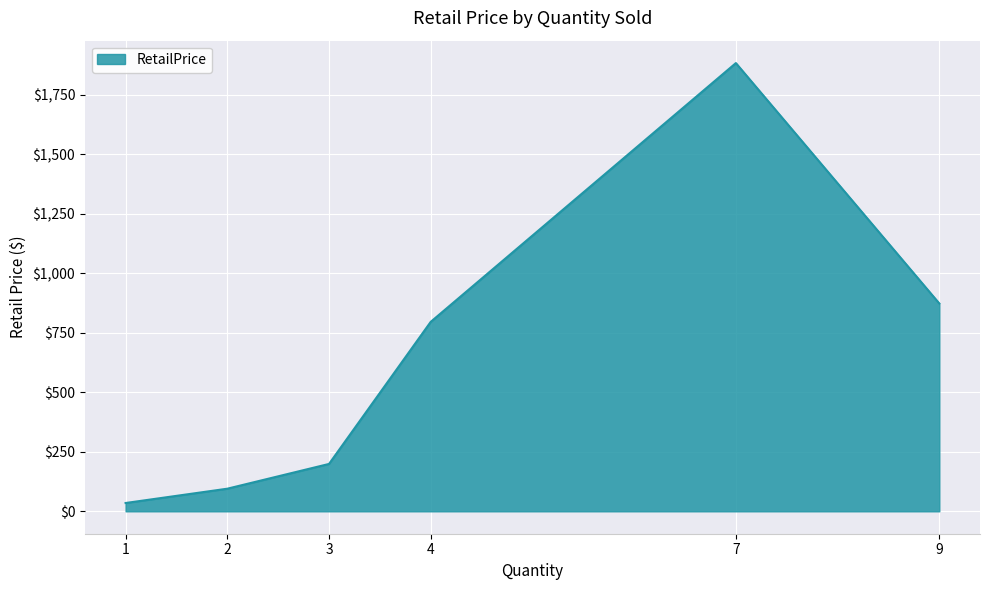

What is the difference between the second highest and second lowest values?

778.0